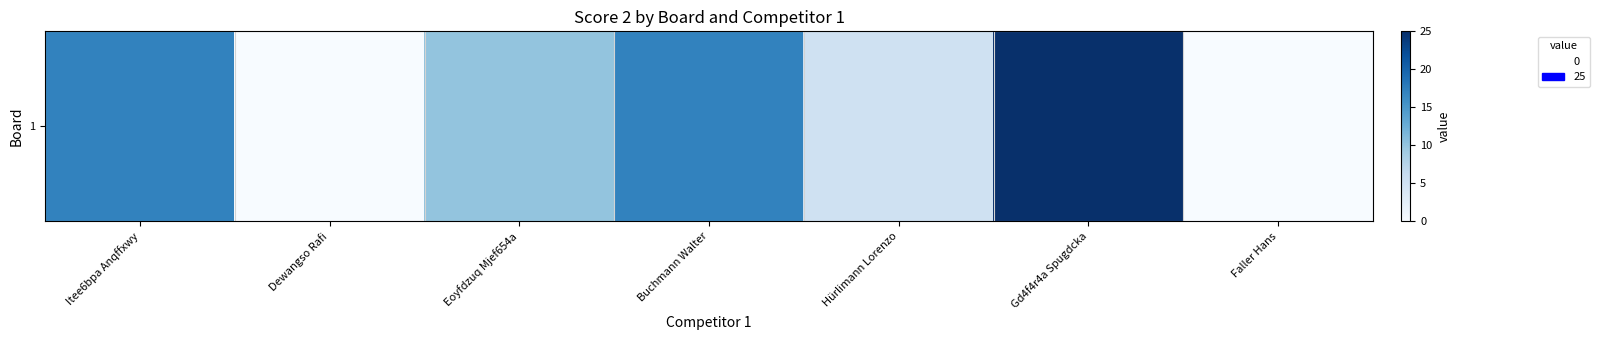

What is the average value?

11